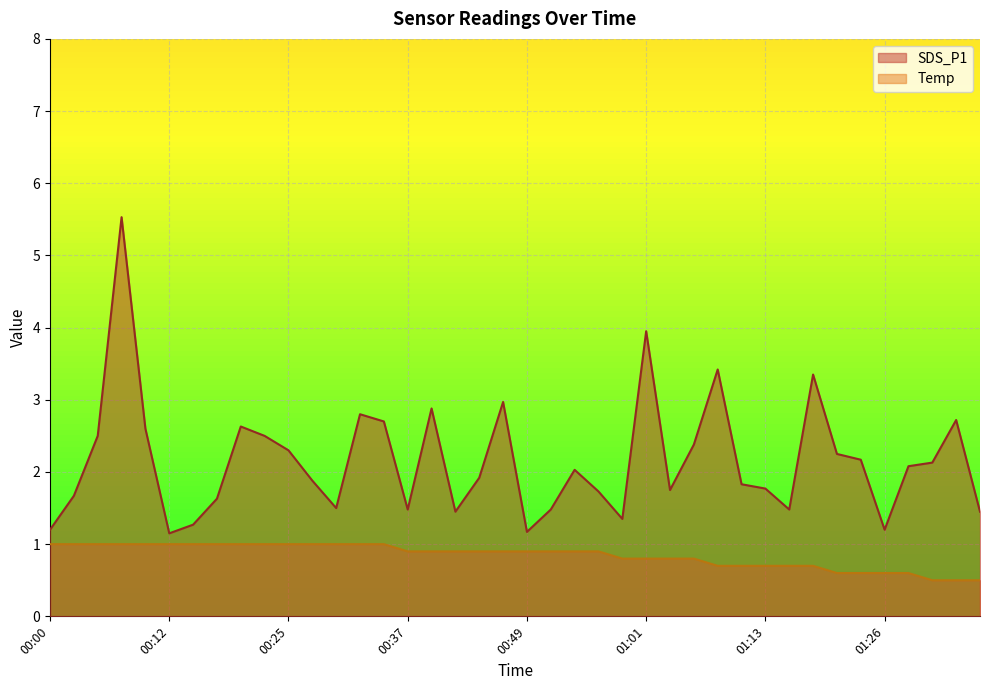

Where is the first local maximum for SDS_P1?

00:08